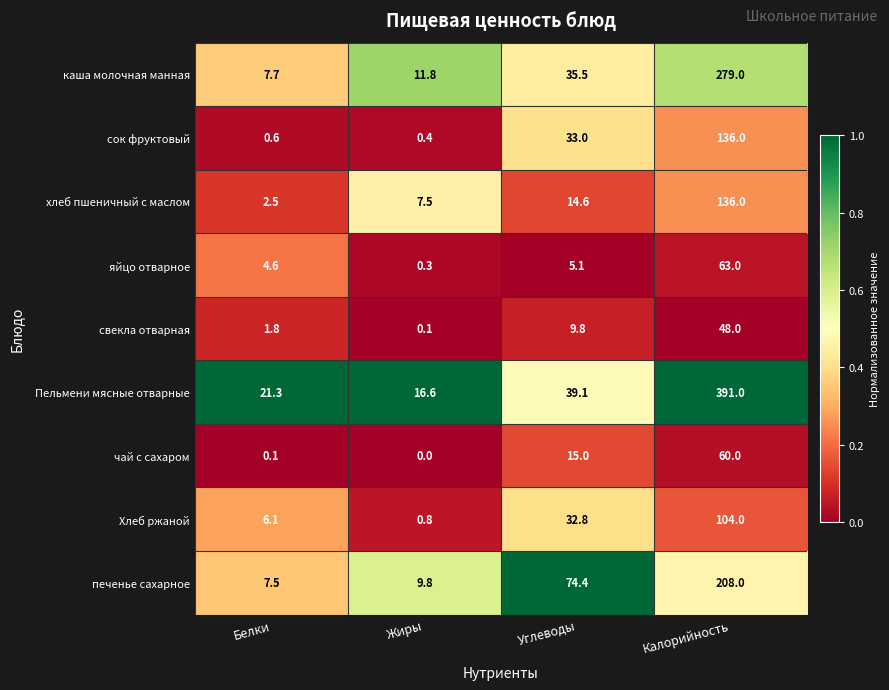

What is the difference between the highest and lowest values at Белки?

21.2